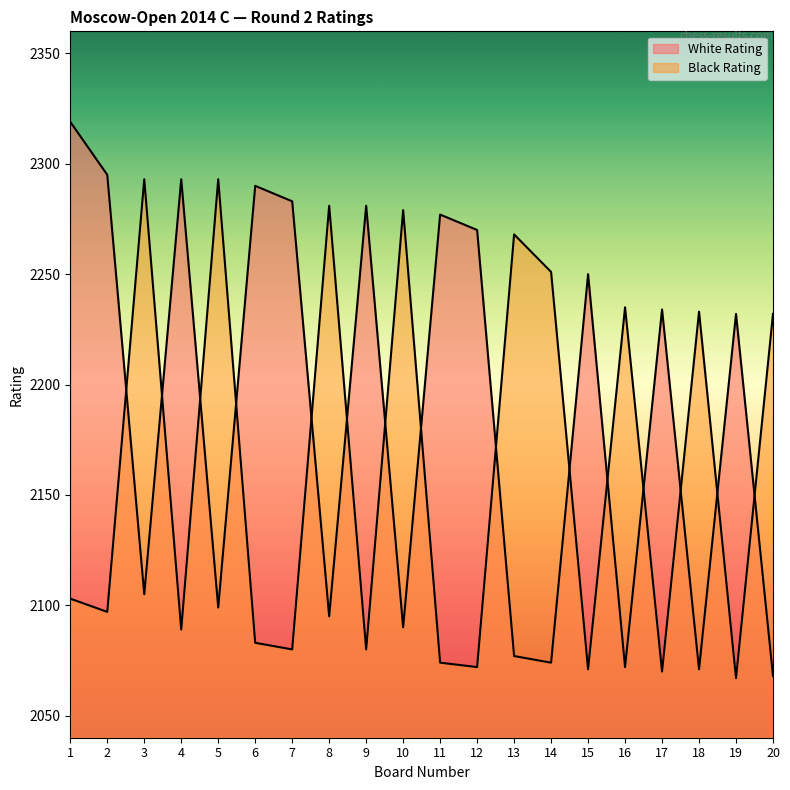

How many interior local peaks does the White Rating series have?

7